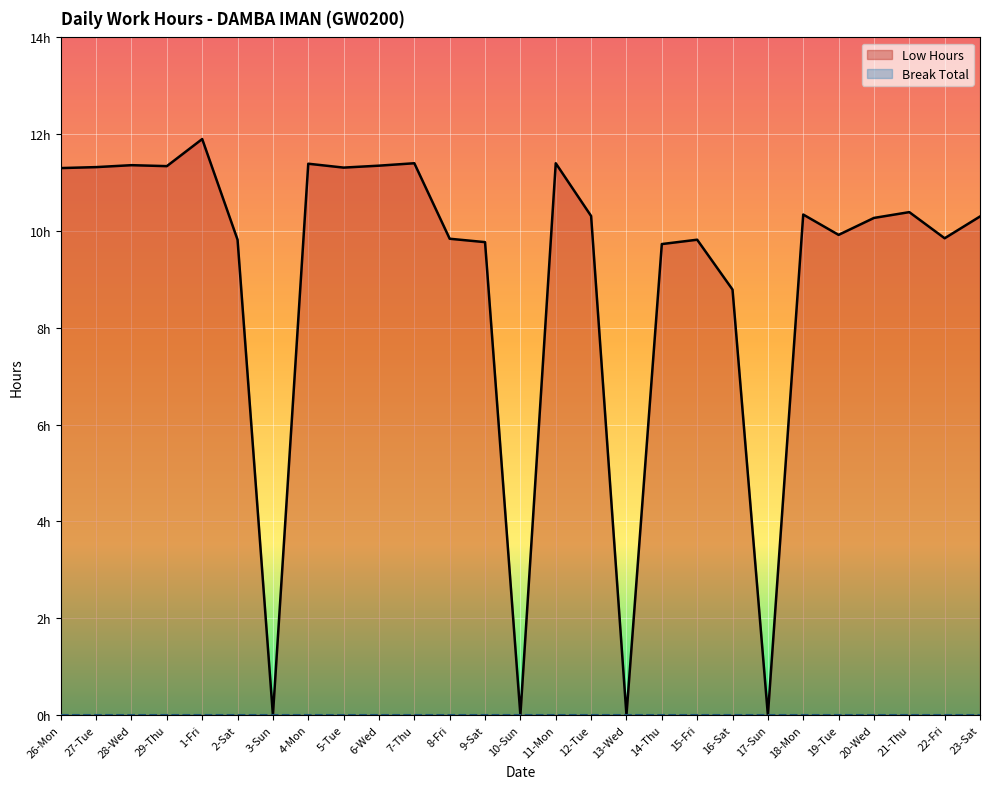

What value does the data have at 7-Thu?

11.4